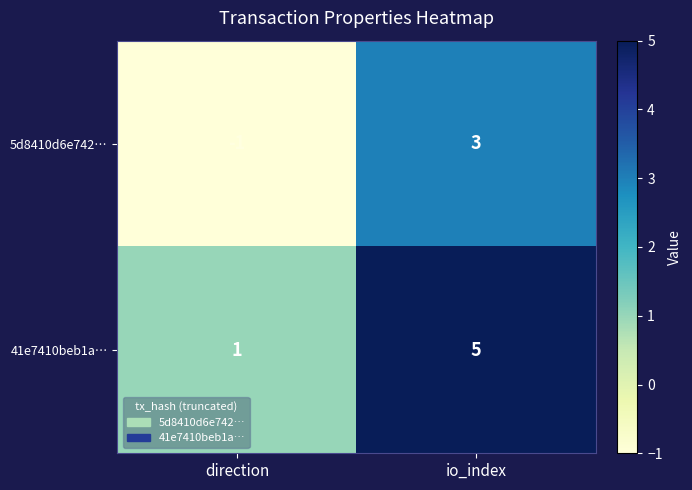

What is the difference between the highest and lowest values at io_index?

2